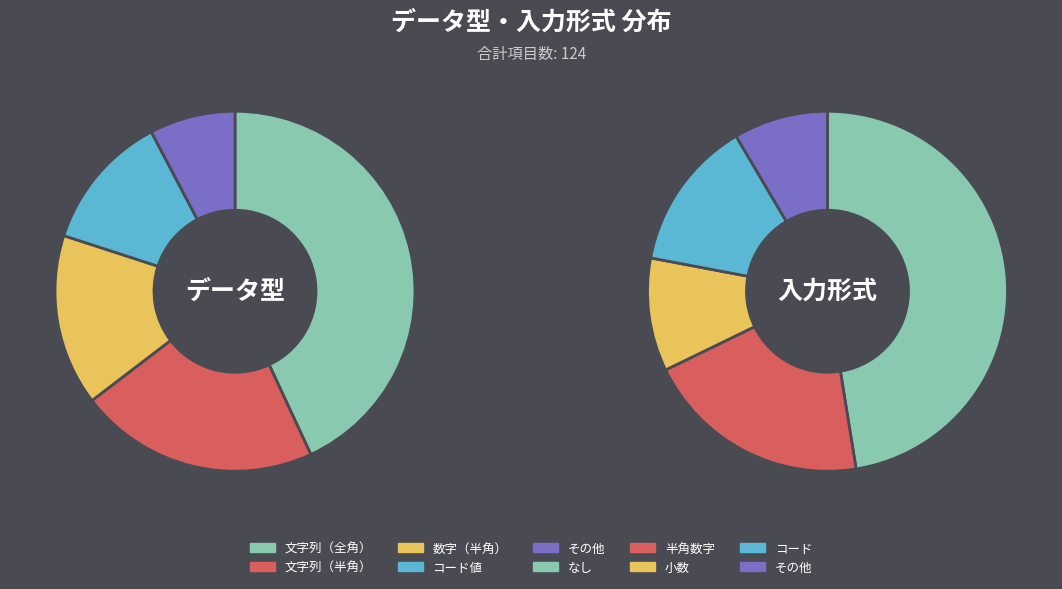

What percentage is the その他 slice, to the nearest percent?

8%